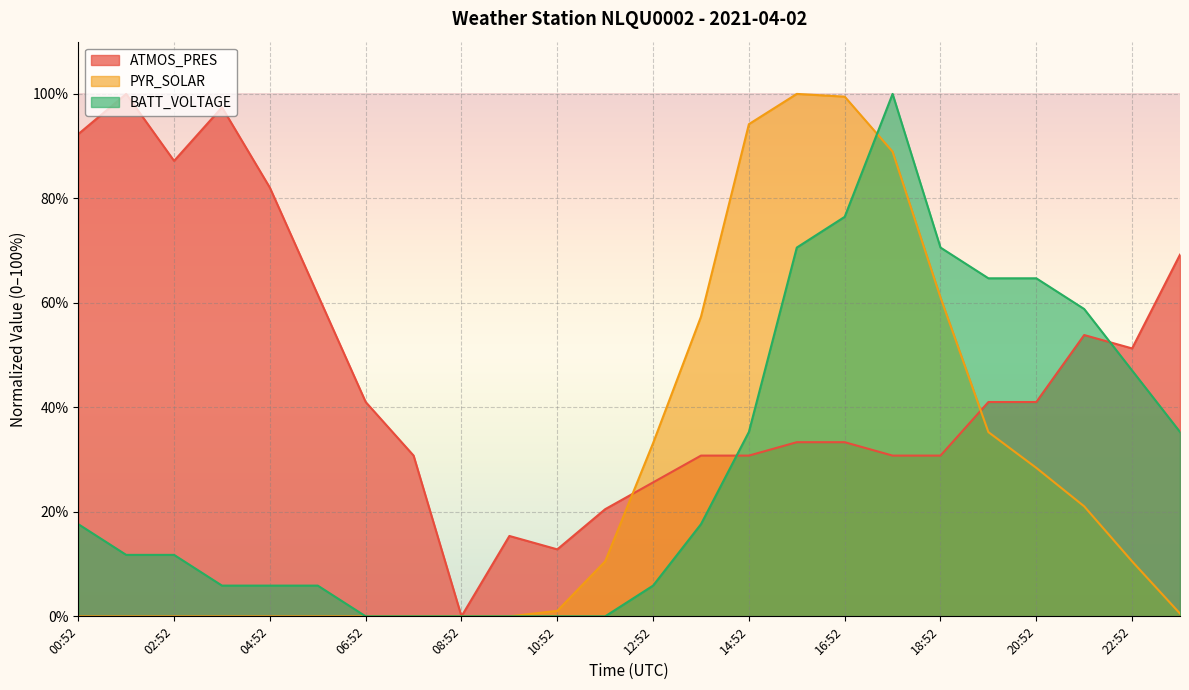

How many interior local peaks does the BATT_VOLTAGE series have?

1